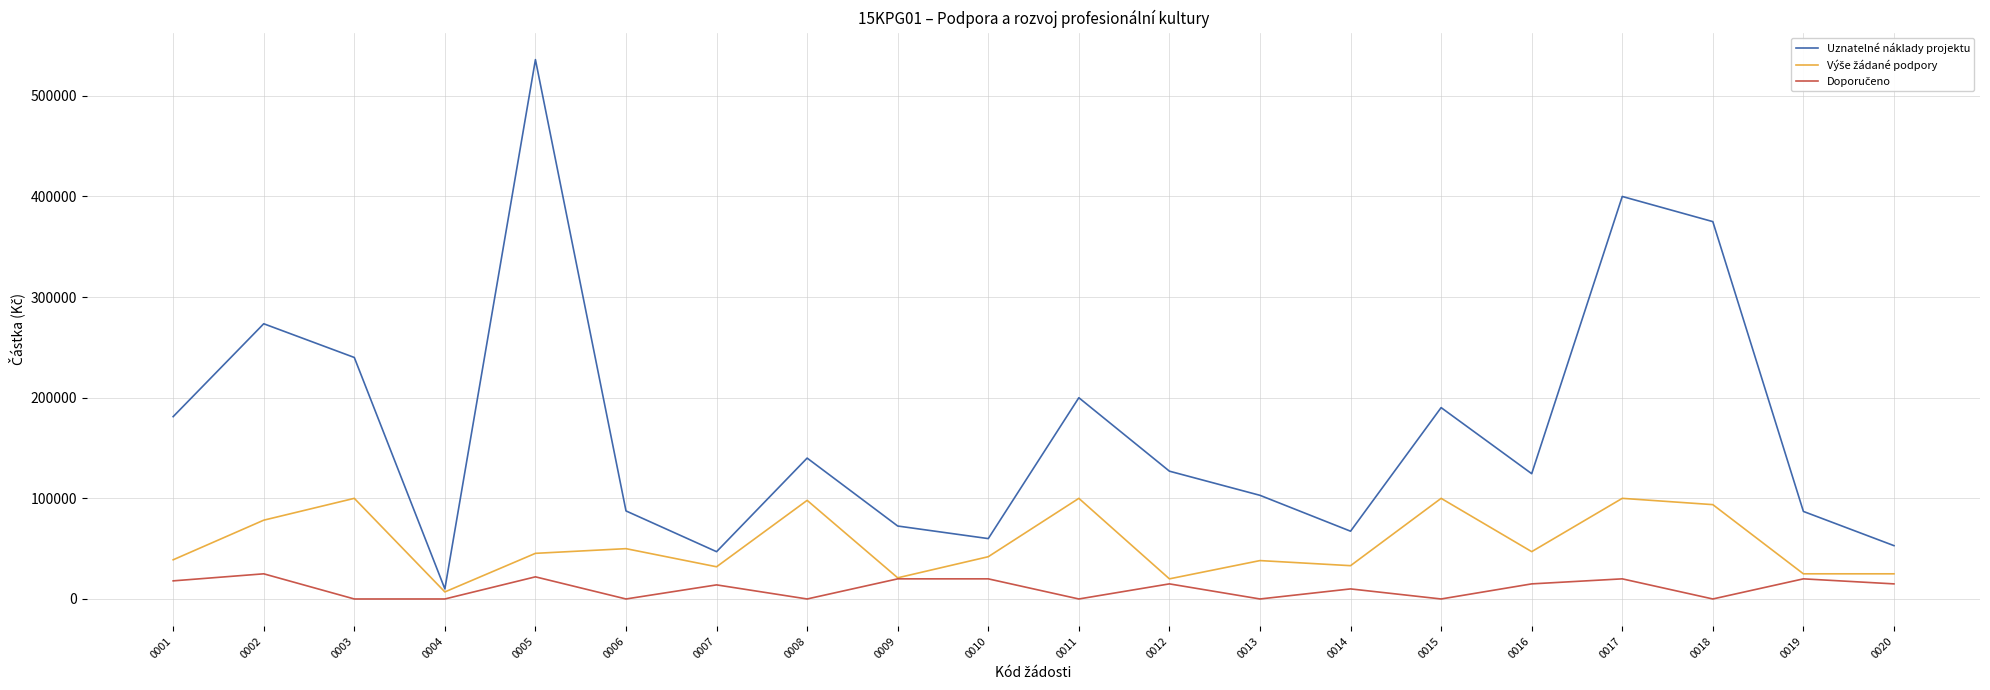

What is the maximum value for Uznatelné náklady projektu?

536000.0